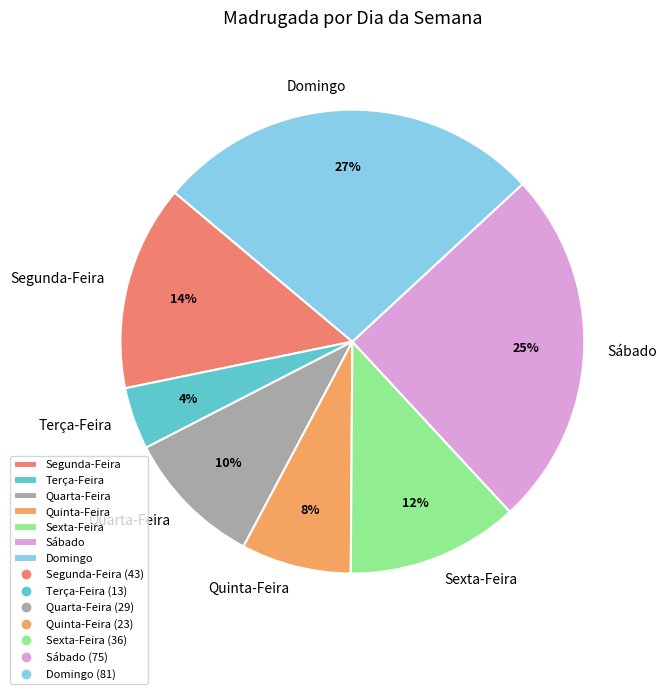

To the nearest percent, what is the combined percentage of Sexta-Feira and Quarta-Feira?

22%